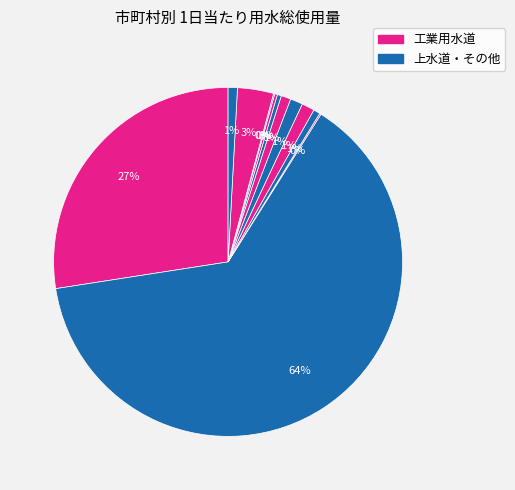

How many slices are in this pie chart?

12